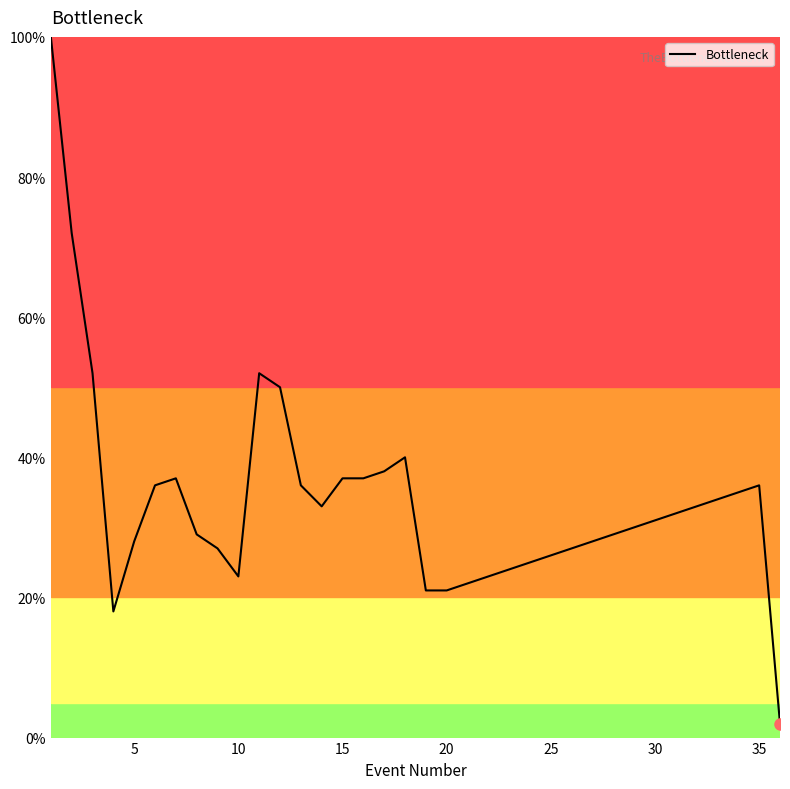

How many lines are shown in the chart?

1